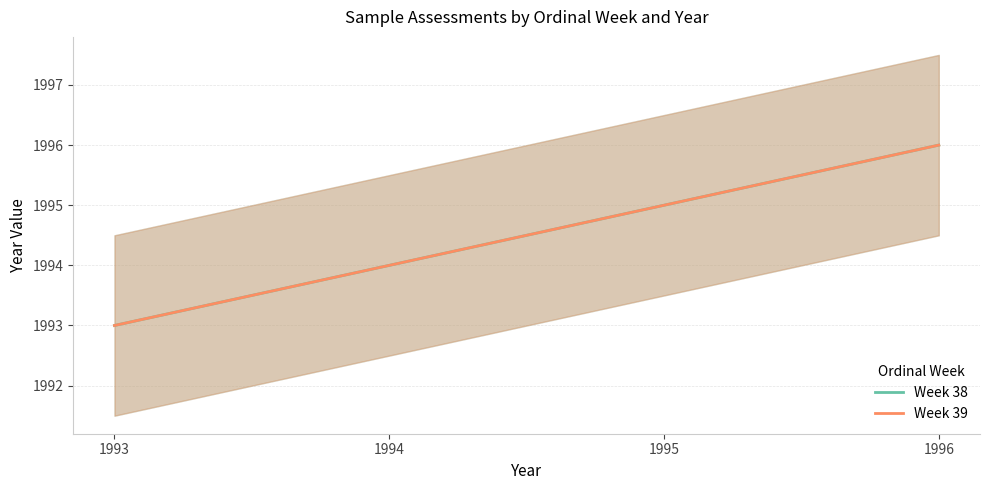

True or false: Week 38 and Week 39 cross at least once.

False